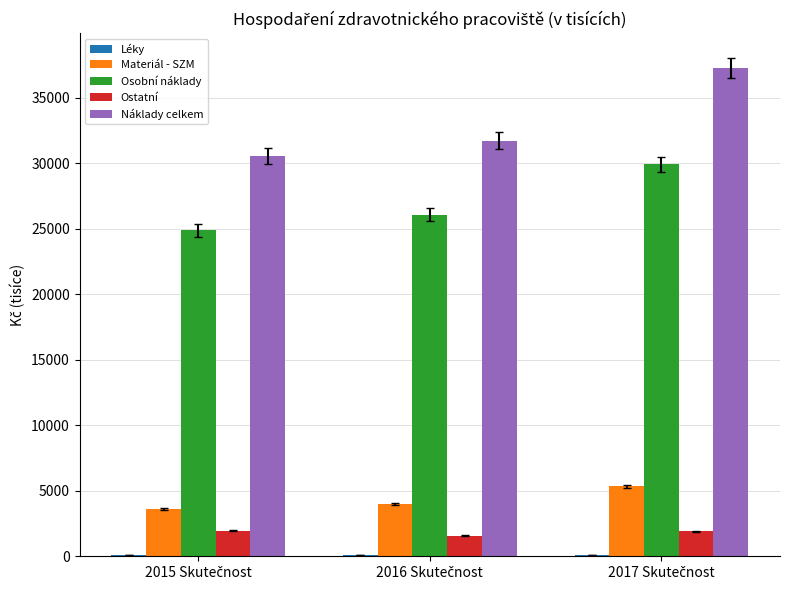

How many values in the Náklady celkem series exceed 31733?

2